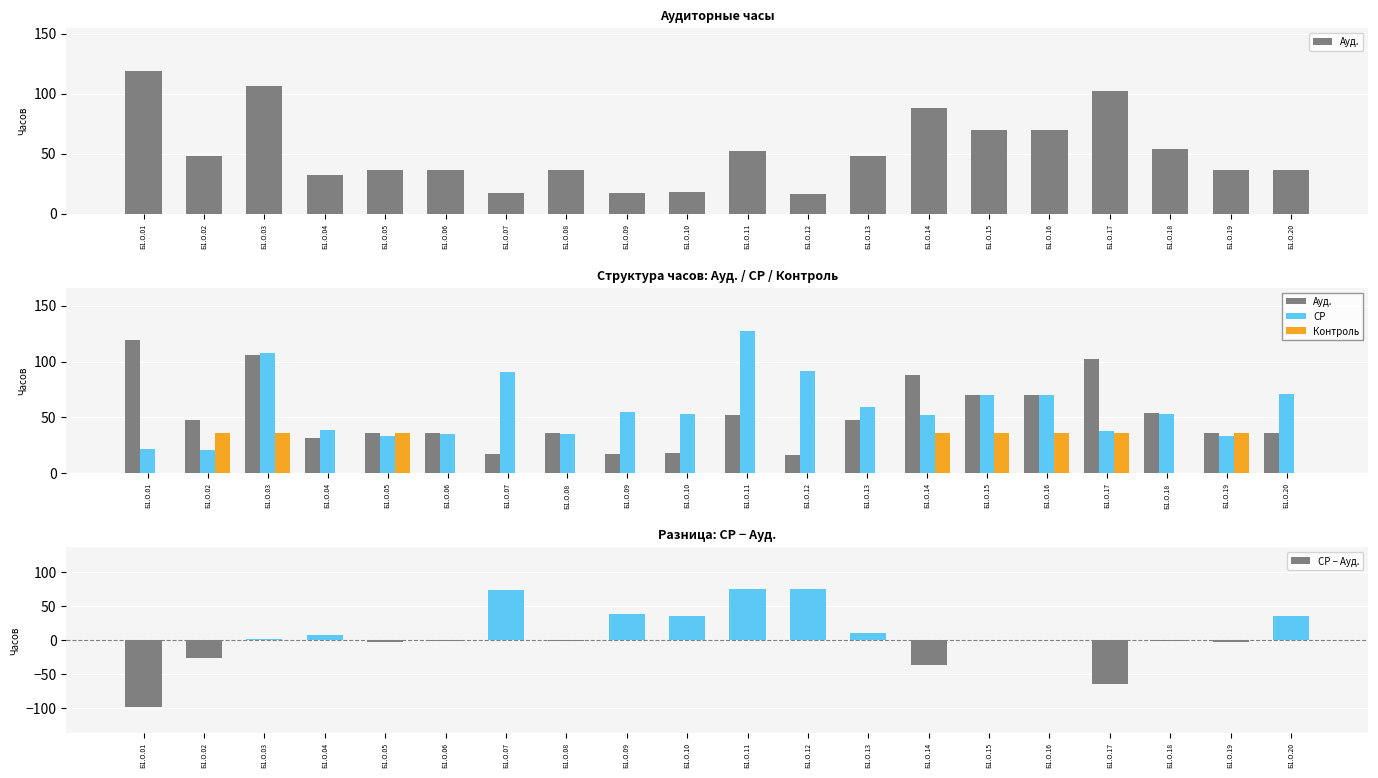

At which label does Ауд. first exceed 48?

Б1.О.01